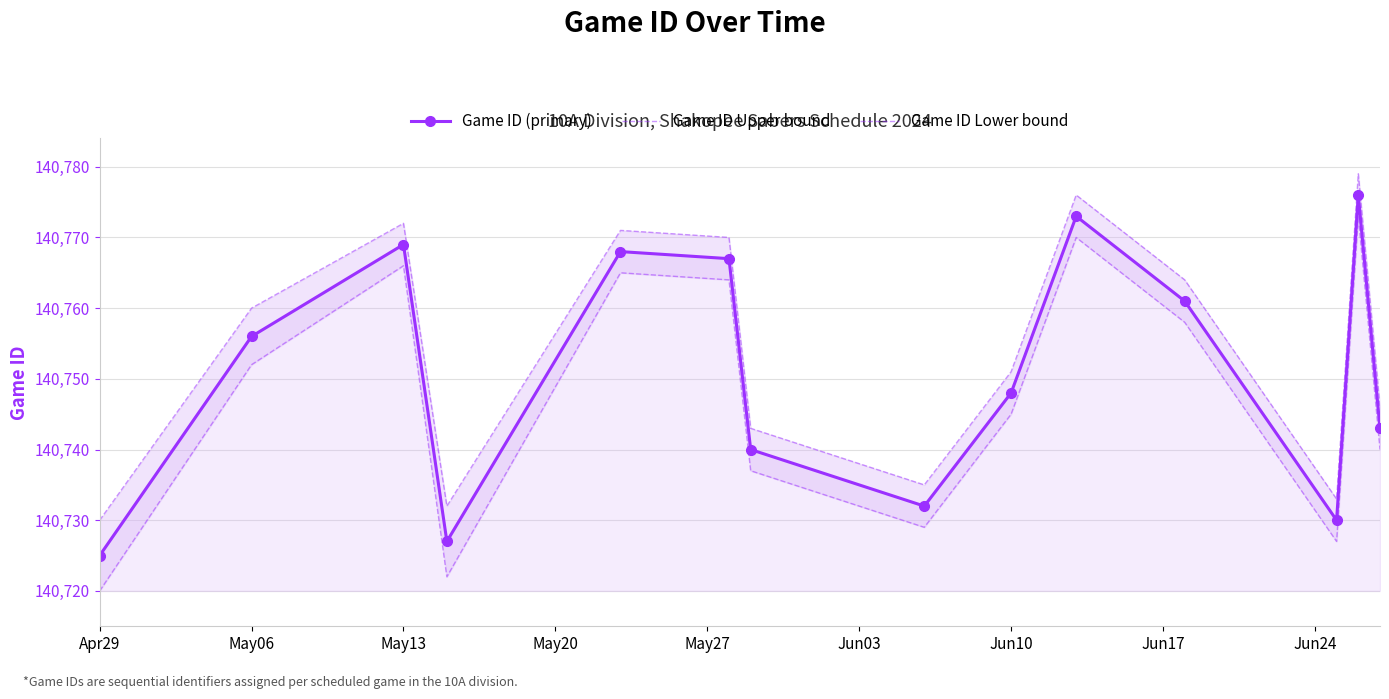

What is the average value of the Game ID (primary) series?

140751